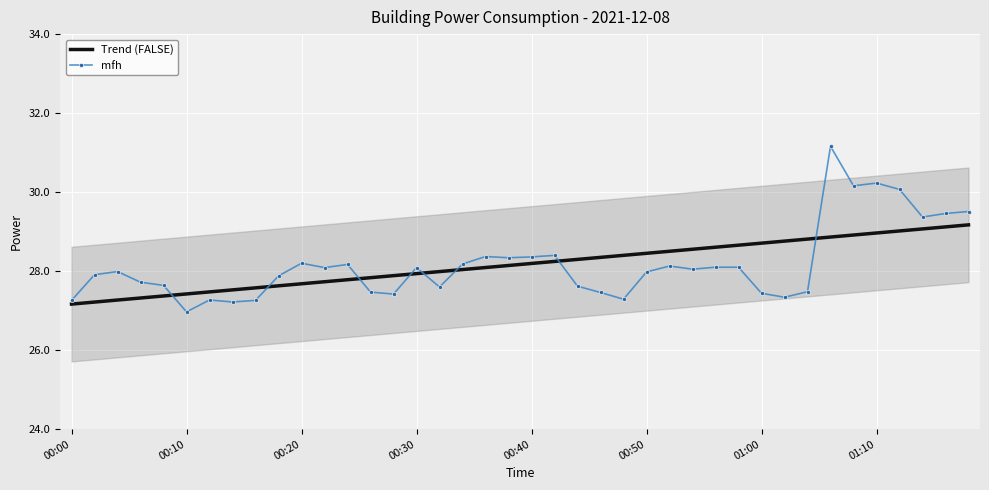

What is the smallest value displayed?

27.0